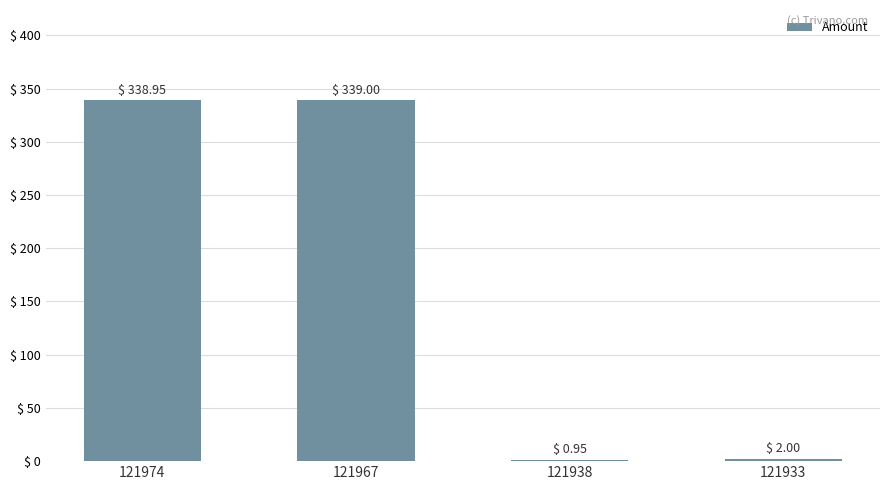

What is the average value?

170.2